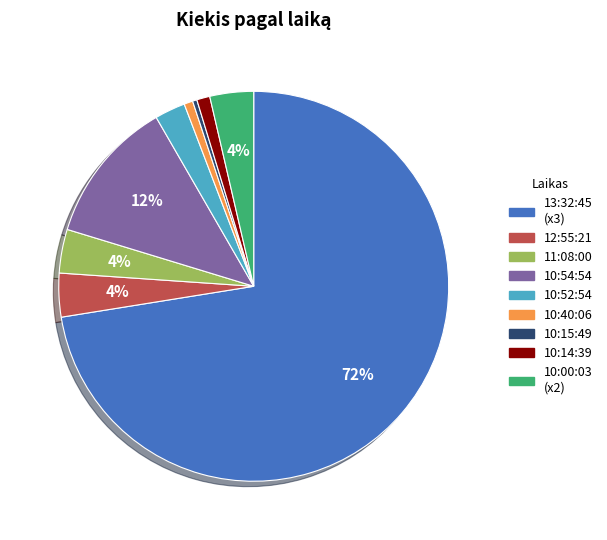

Between 10:14:39 and 11:08:00, which is larger?

11:08:00